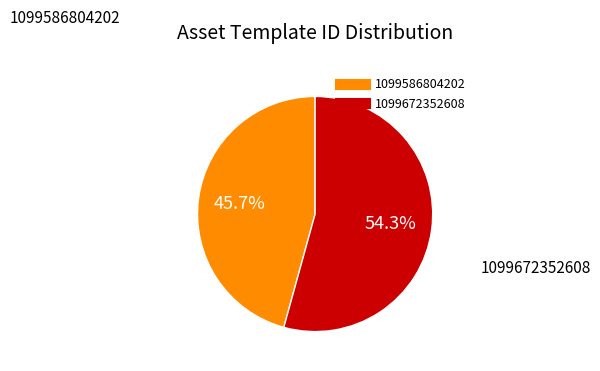

What is the ratio of the value at 1099672352608 to the value at 1099586804202?

1.2